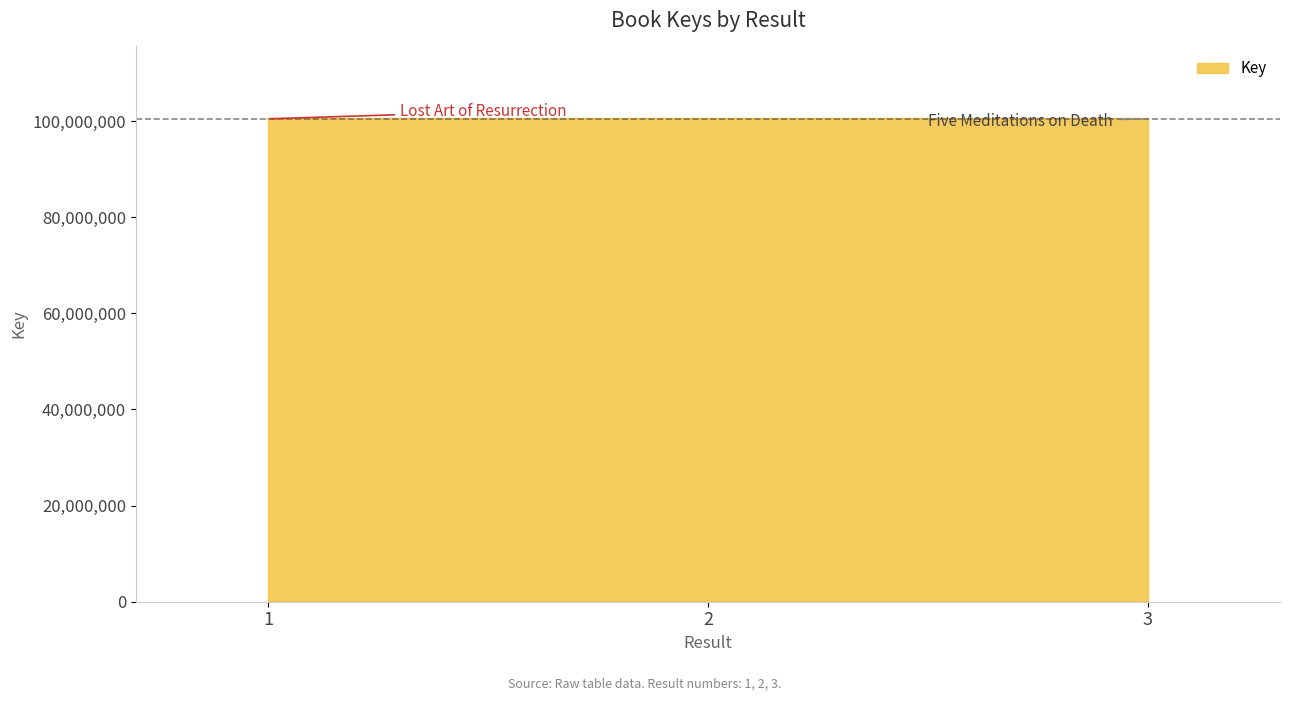

Does the chart display data point markers on the line(s)?

No